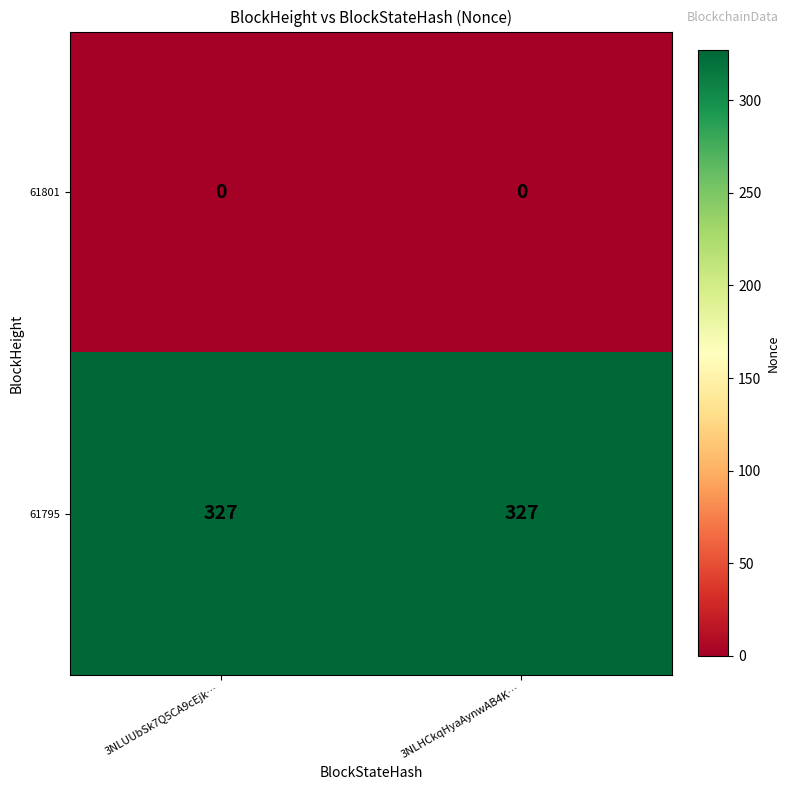

At 3NLHCkqHyaAynwAB4K…, list the series in order from largest to smallest.

61795, 61801